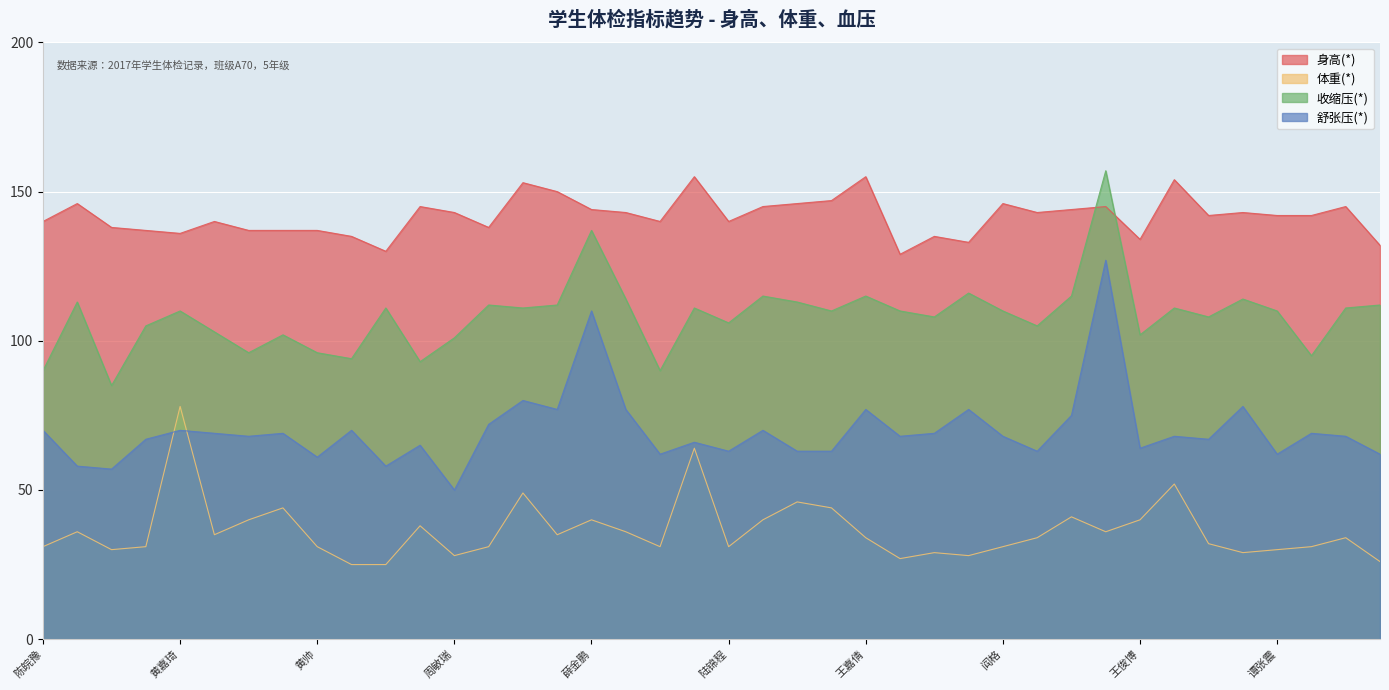

Does the chart display data point markers on the line(s)?

No